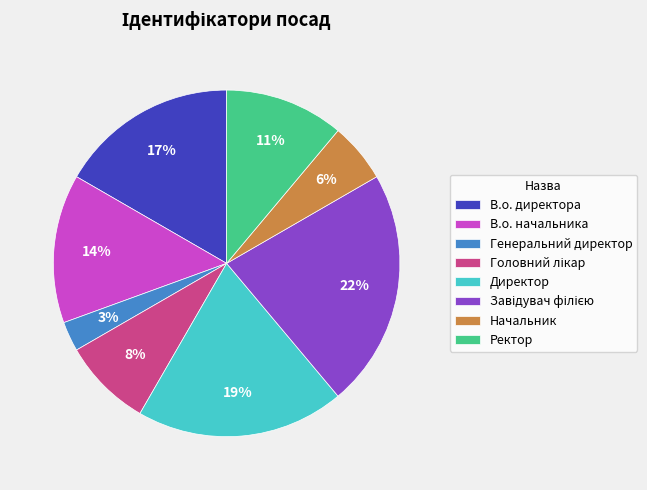

To the nearest percent, what portion does Начальник represent?

6%